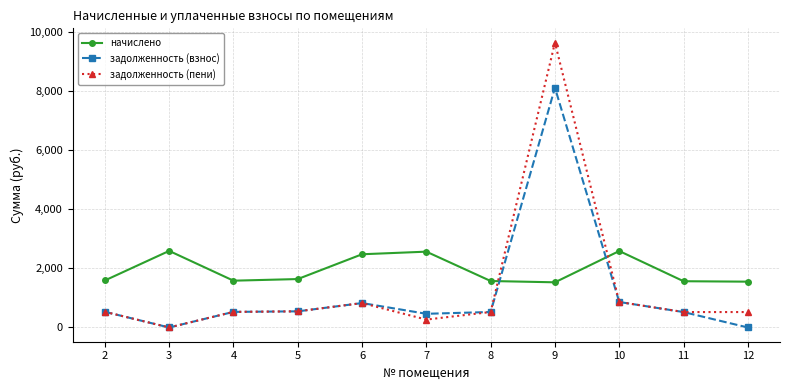

What is the total value across all series at 9?

19285.6